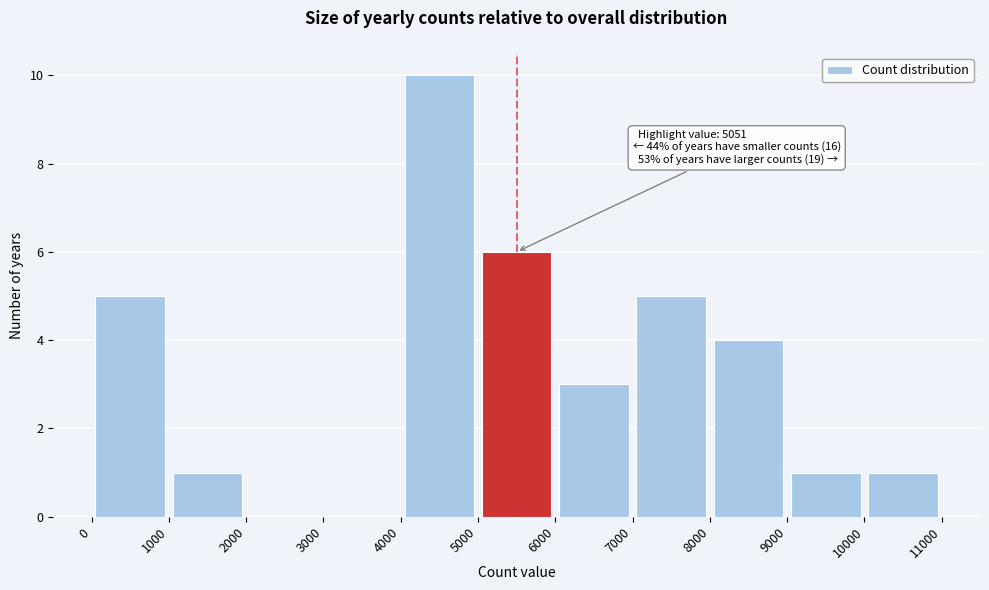

Over which range of the x-axis is the bar tallest?

4000 to 5000